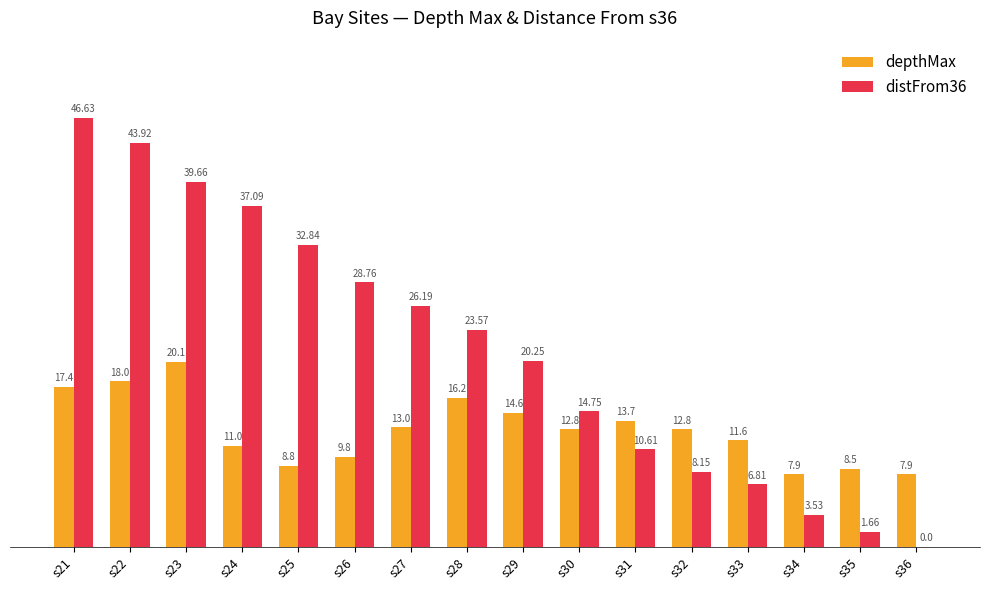

Count the number of data series in this chart.

2